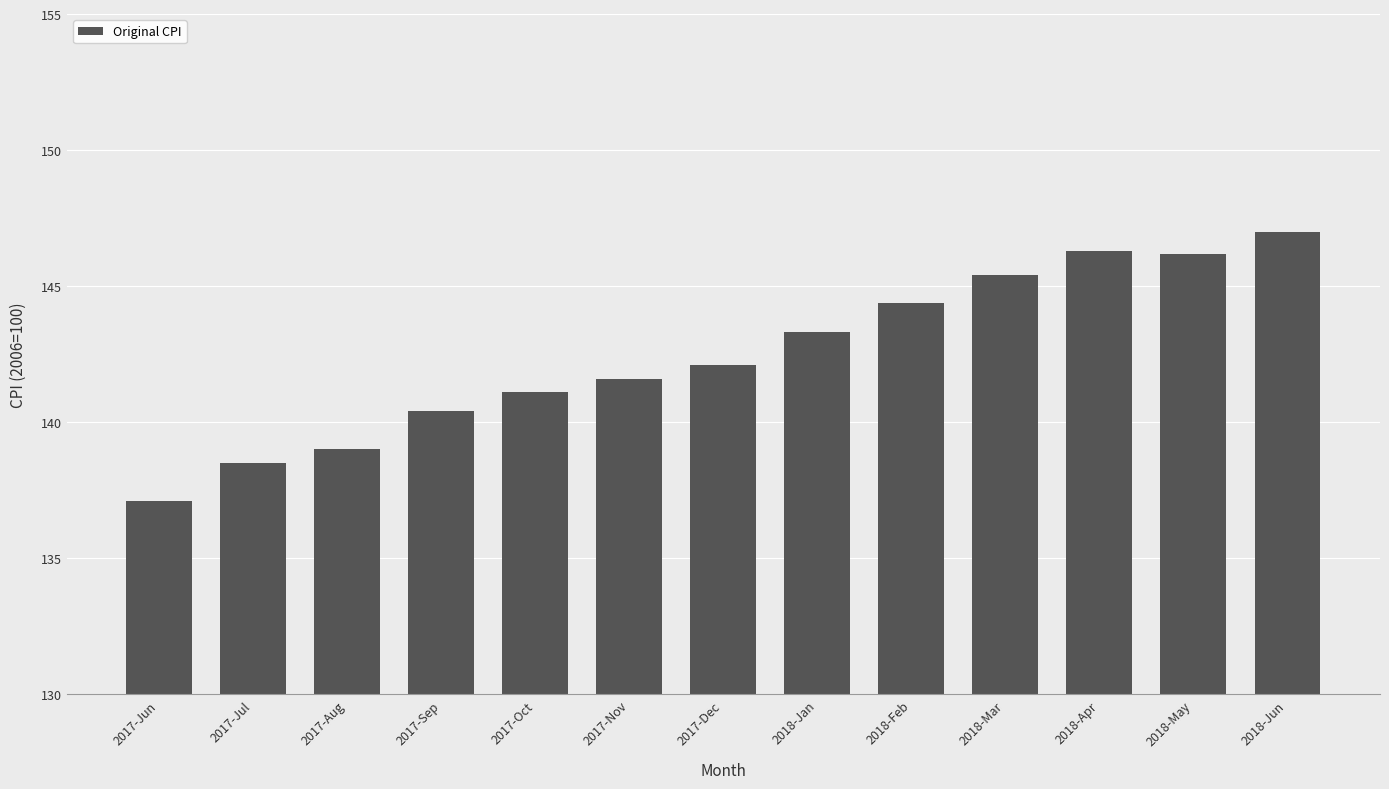

What is the maximum value shown in the chart?

147.0